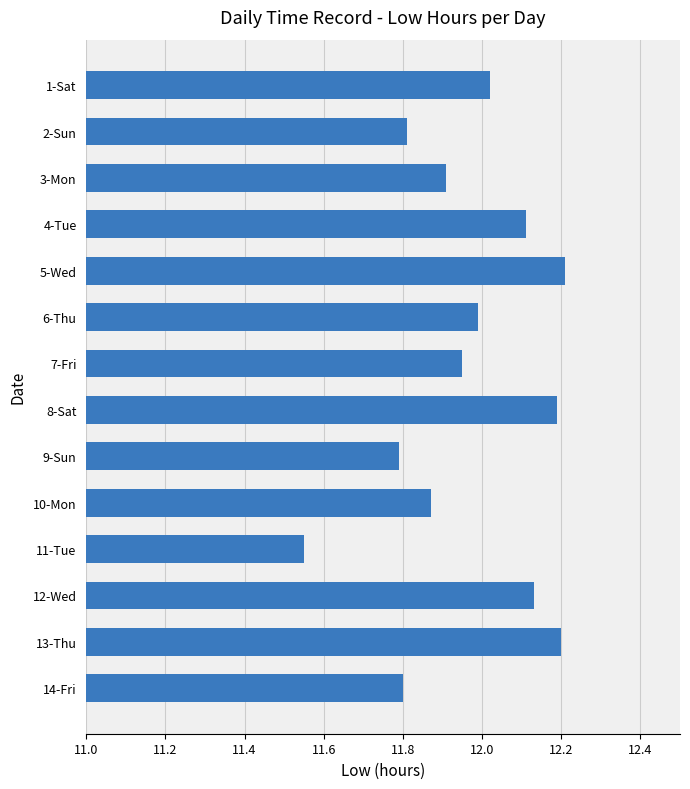

Between 1-Sat and 7-Fri, which is larger?

1-Sat